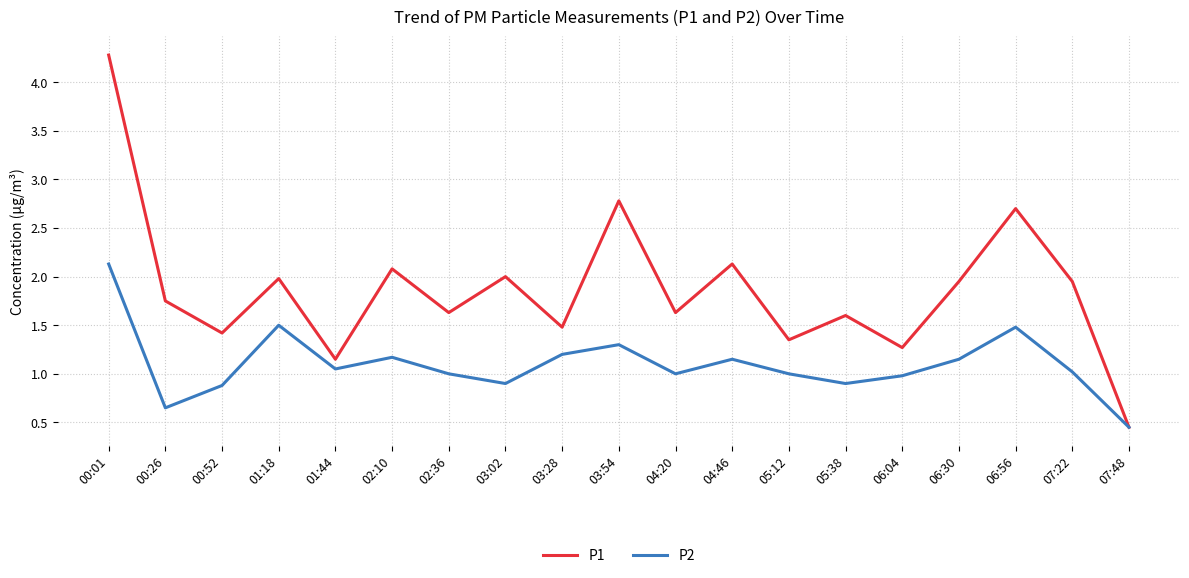

Rank the series at 02:10 from lowest to highest value.

P2, P1